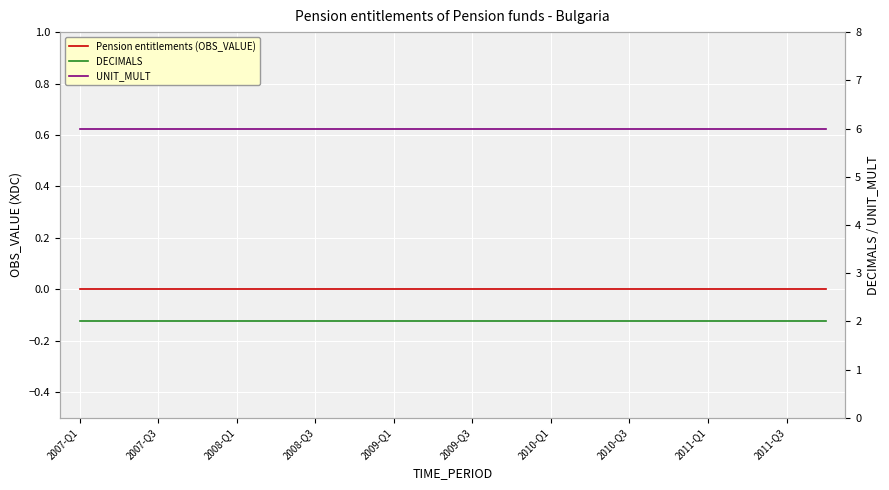

At which label does DECIMALS reach its peak?

2007-Q1